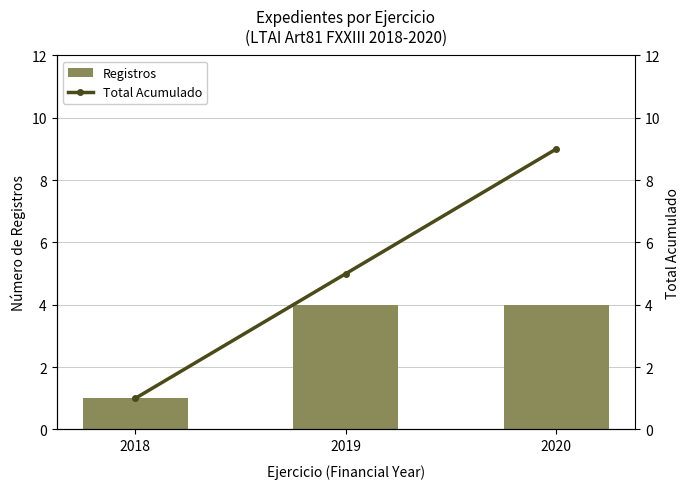

What is the total value across all series at 2019?

9